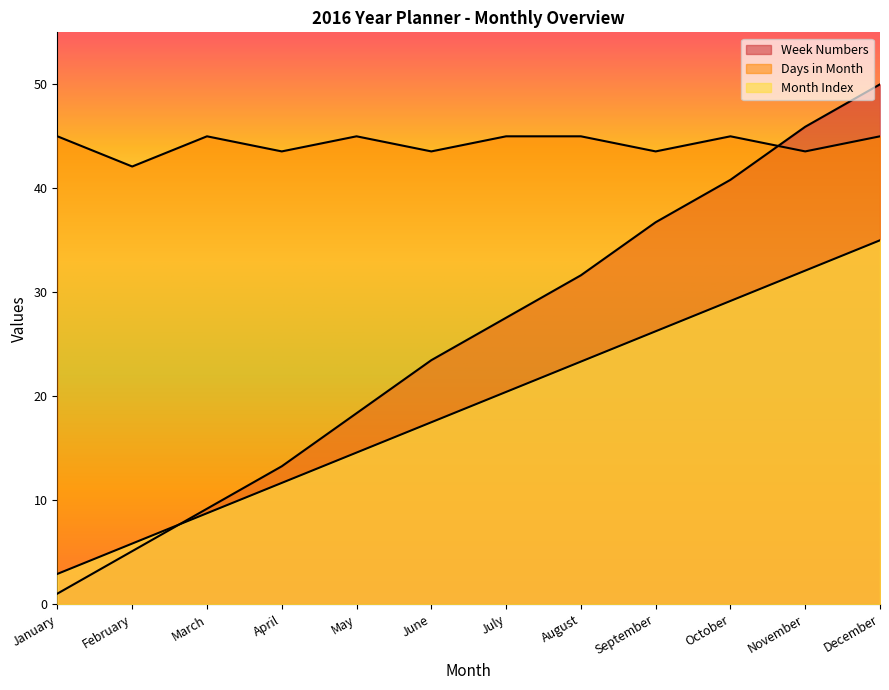

The value of Week Numbers at August is 31.6. True or false?

True